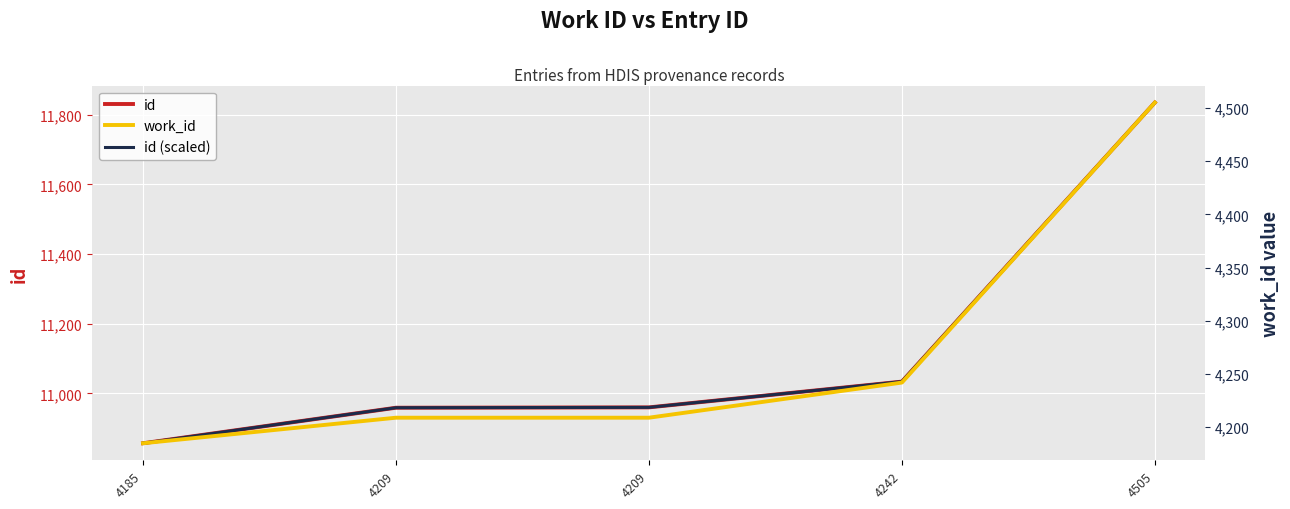

Is this an area chart (filled region under the line)?

No